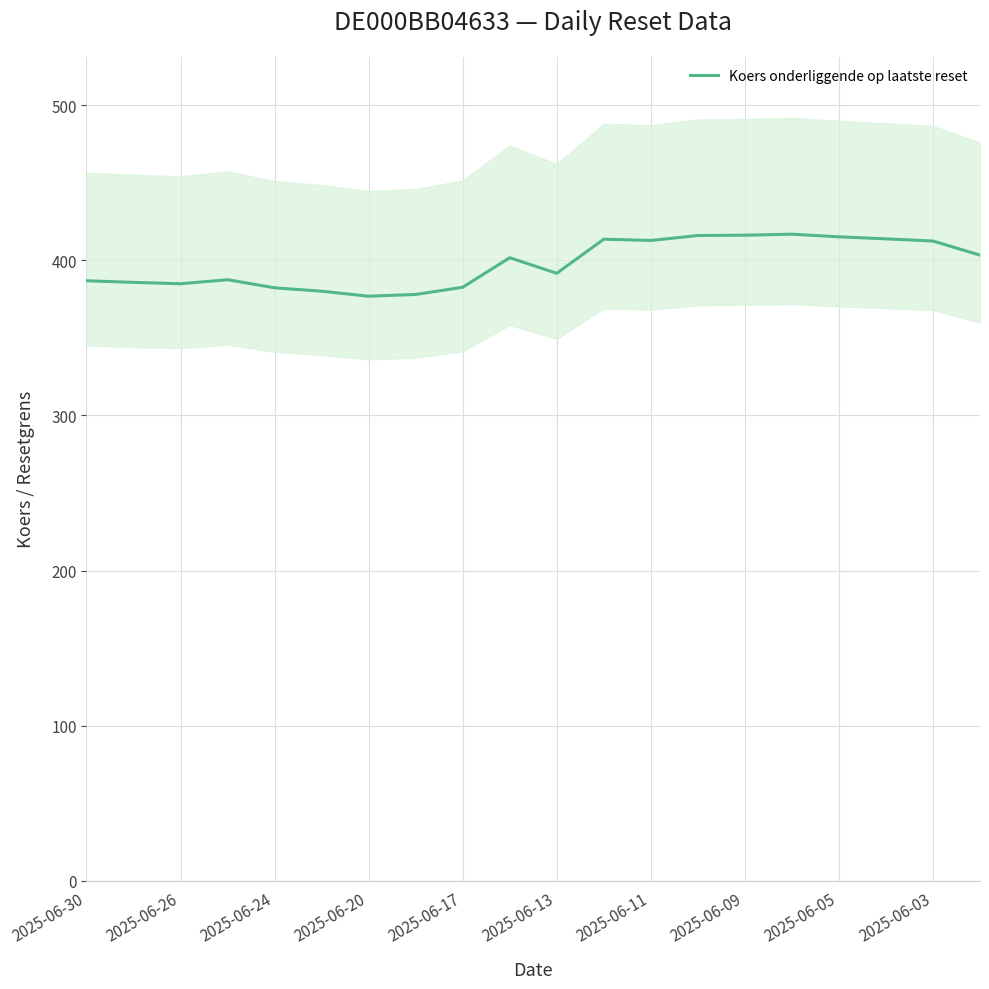

What is the sum of the values at 2025-06-17 and 2025-06-11?

795.5